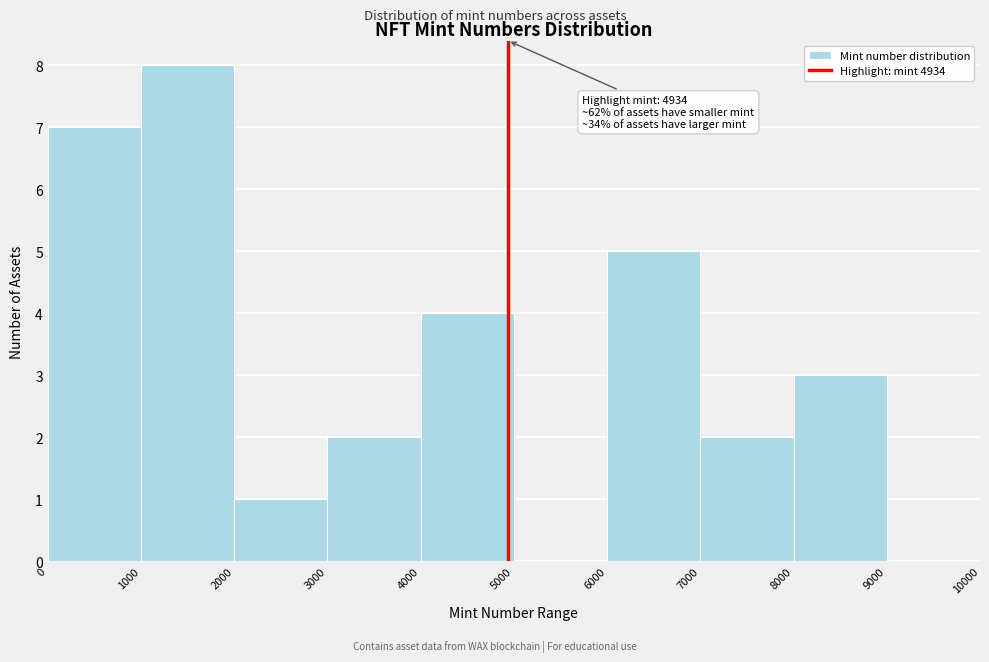

Over which range of the x-axis is the bar tallest?

1000 to 2000